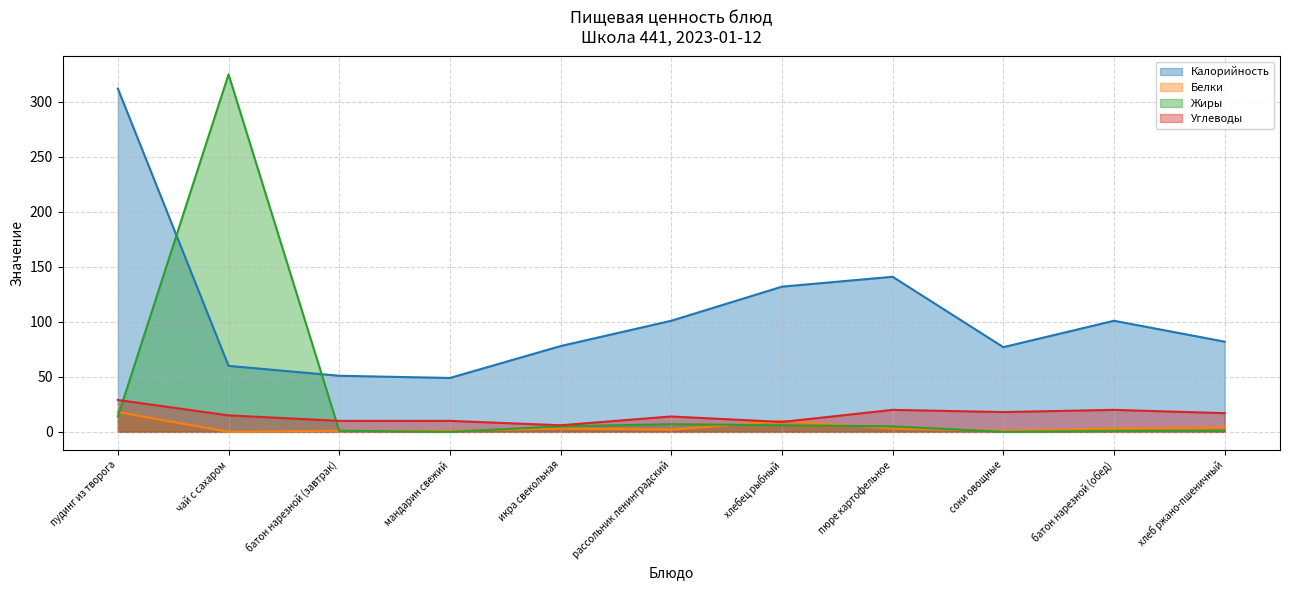

At which label is Жиры closest to 162?

пудинг из творога